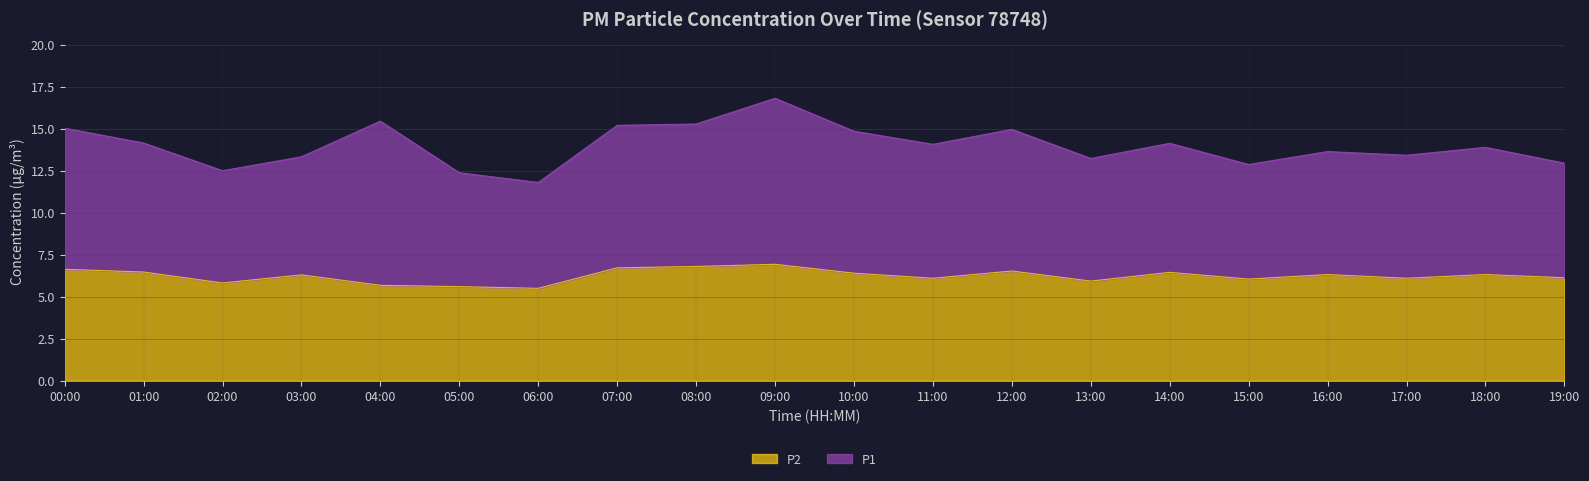

What is the average value?

6.2